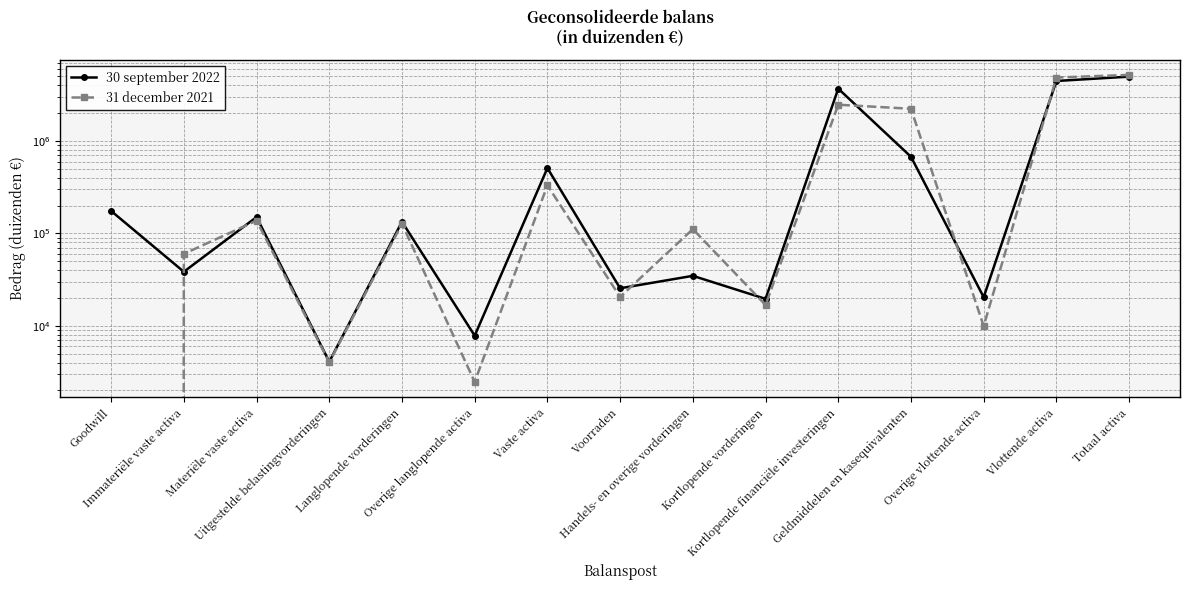

Which has a higher value, Goodwill or Langlopende vorderingen?

Goodwill